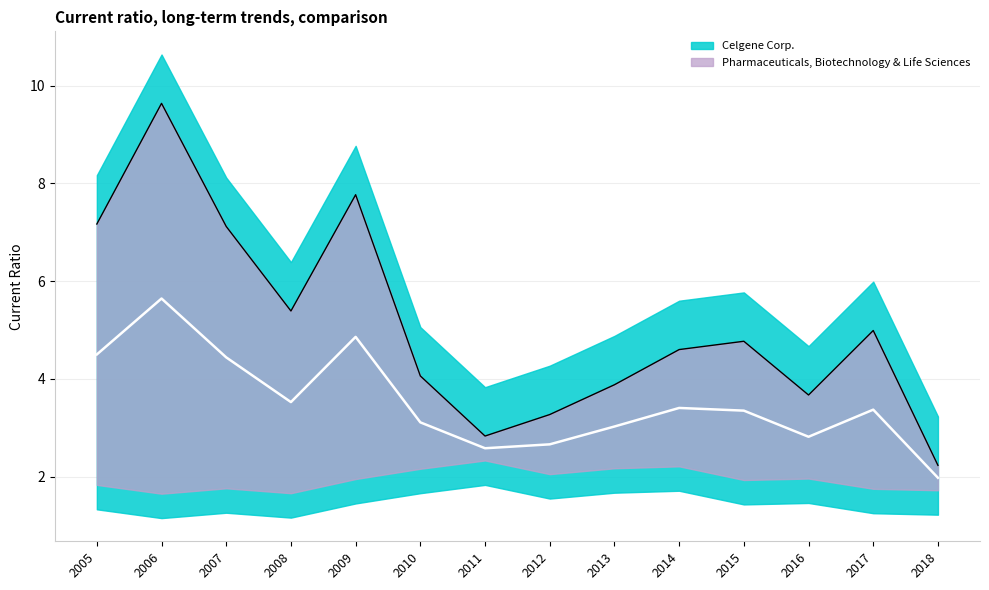

True or false: the data has more than 0 interior local peaks.

True